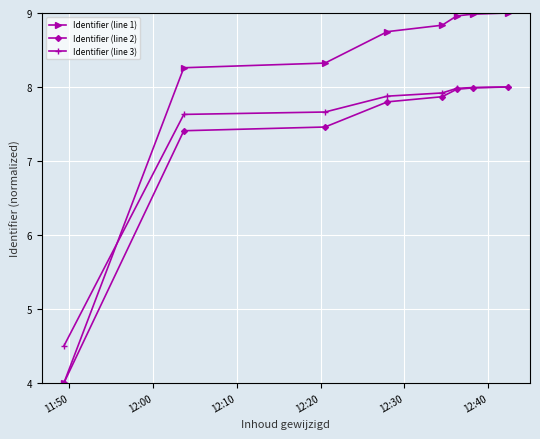

Rank the series by their average value, from lowest to highest.

Identifier (line 2), Identifier (line 3), Identifier (line 1)